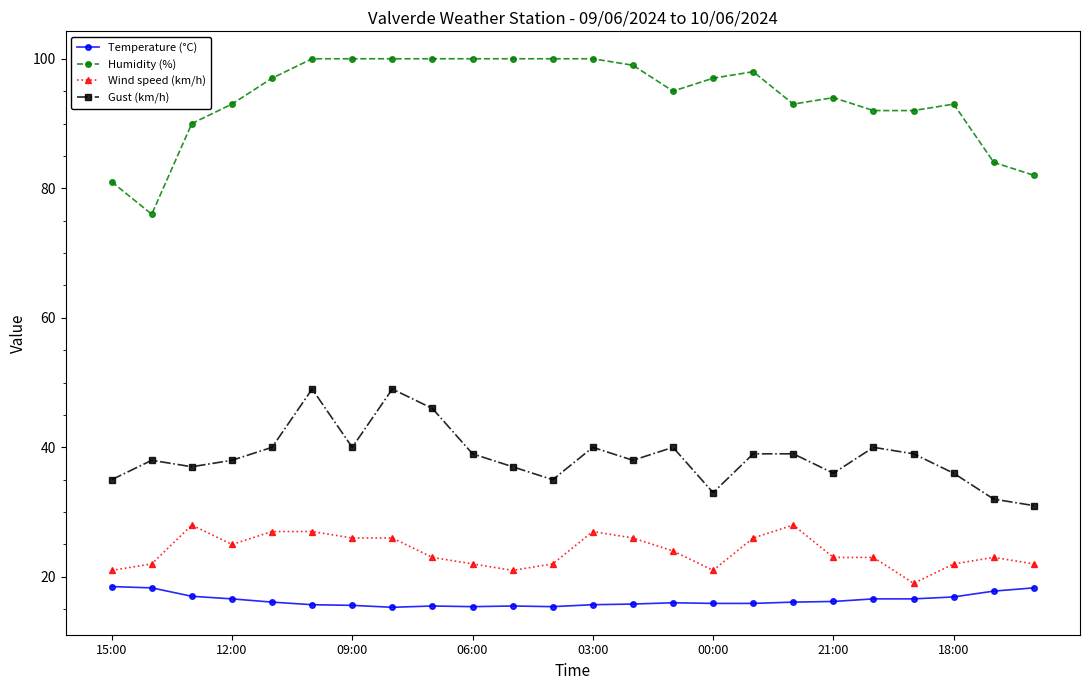

What is the smallest value displayed?

15.3